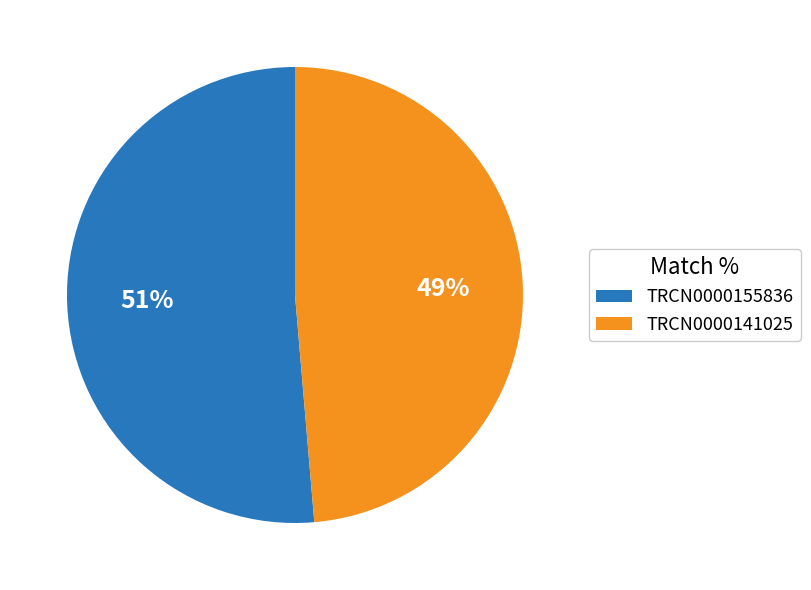

Rank the categories by value from highest to lowest.

TRCN0000155836, TRCN0000141025